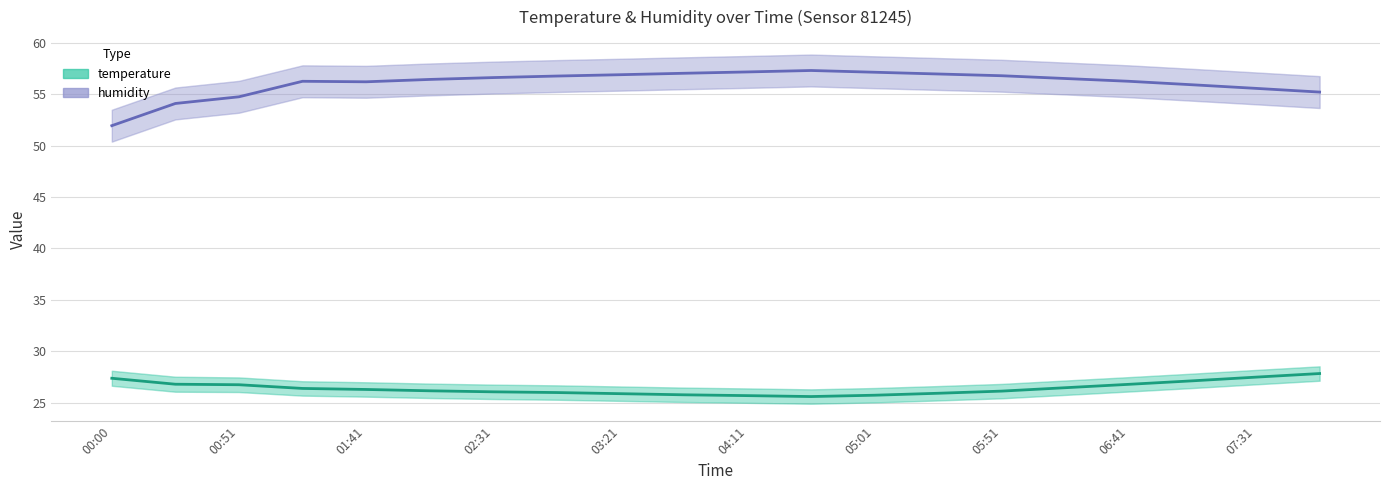

What is the sum of the humidity values at 07:31 and 19?

112.3